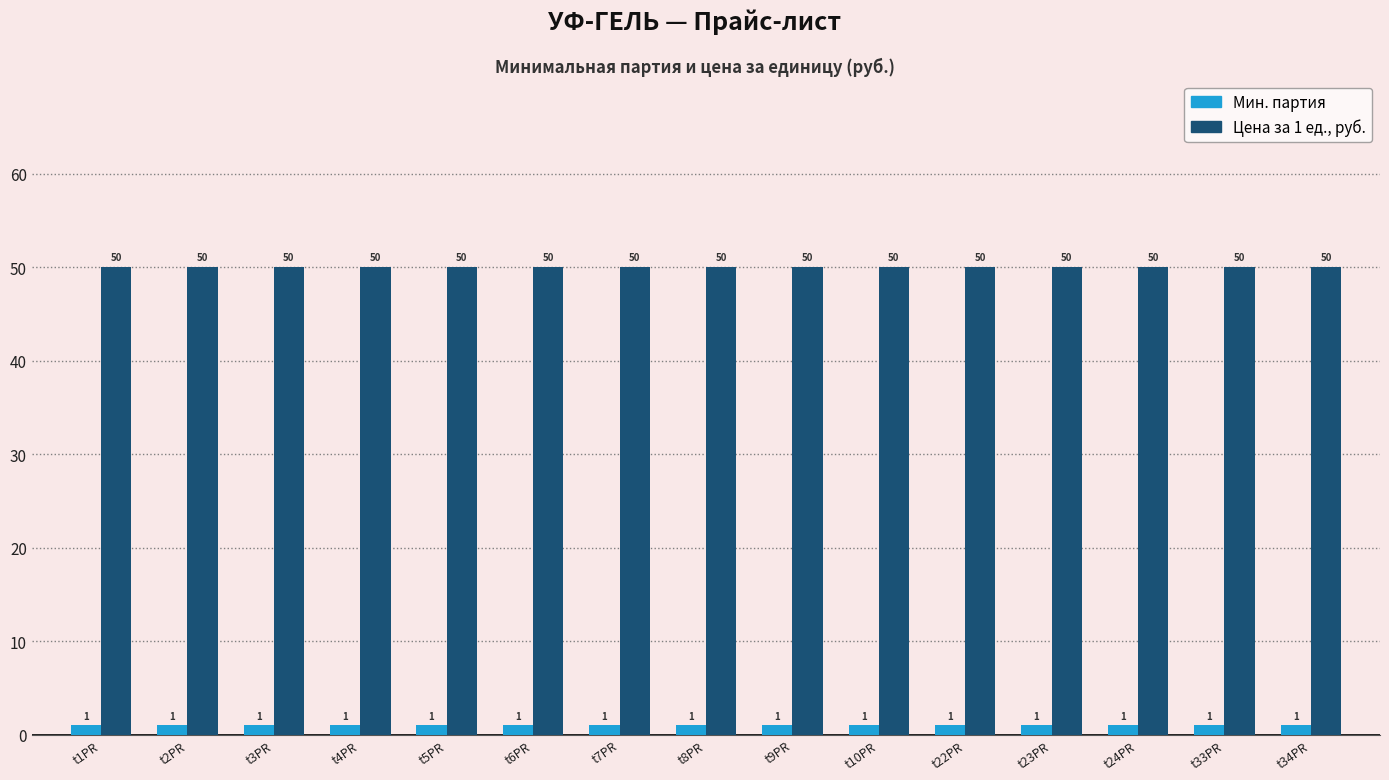

What is the smallest value displayed?

1